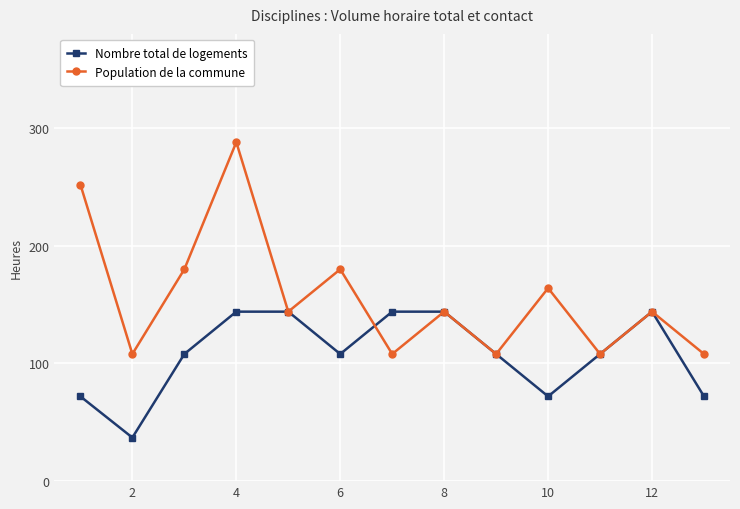

How many values in the Nombre total de logements series are below 108?

4